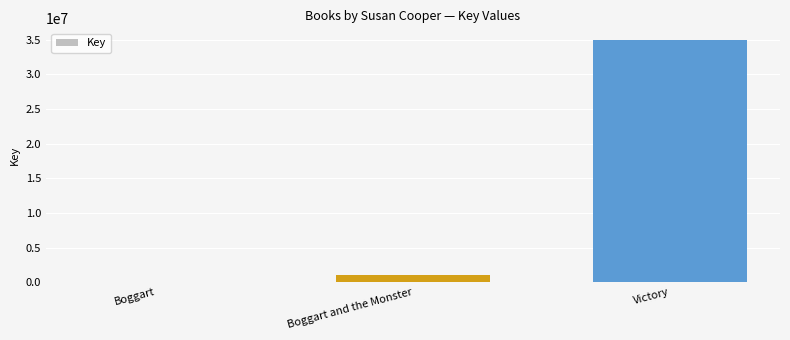

Which category has the highest value across all series?

Victory